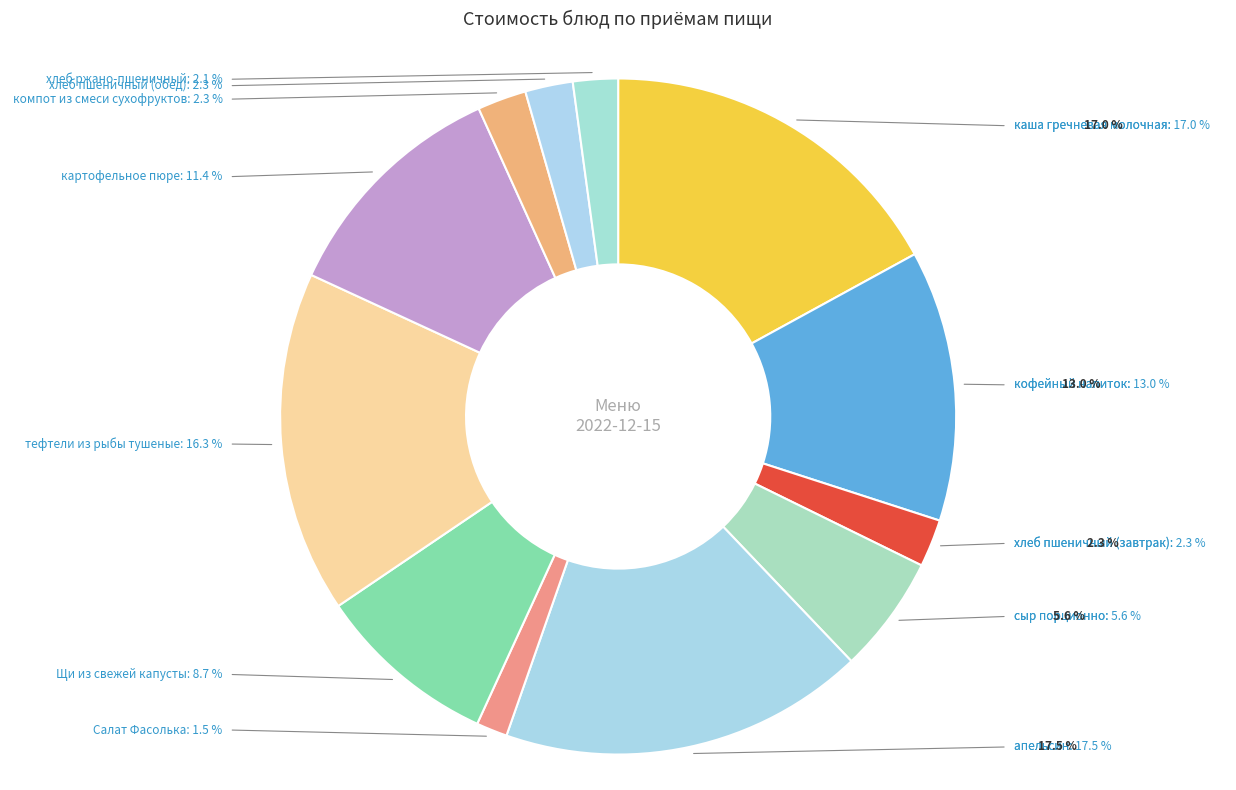

Combined, do Салат Фасолька and хлеб ржано-пшеничный account for over 50%?

No